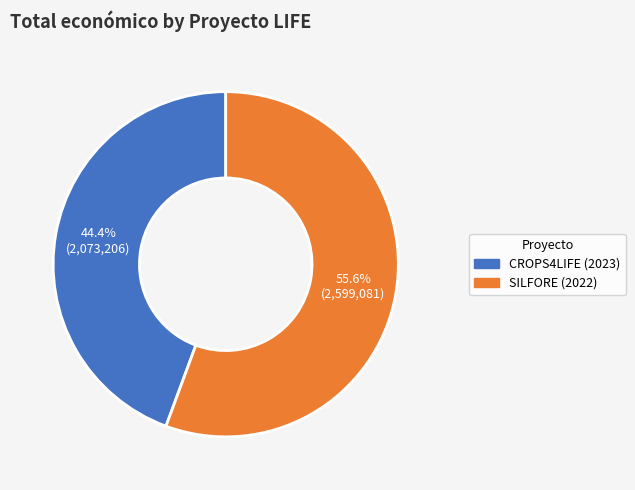

Between SILFORE (2022) and CROPS4LIFE (2023), which is larger?

SILFORE (2022)